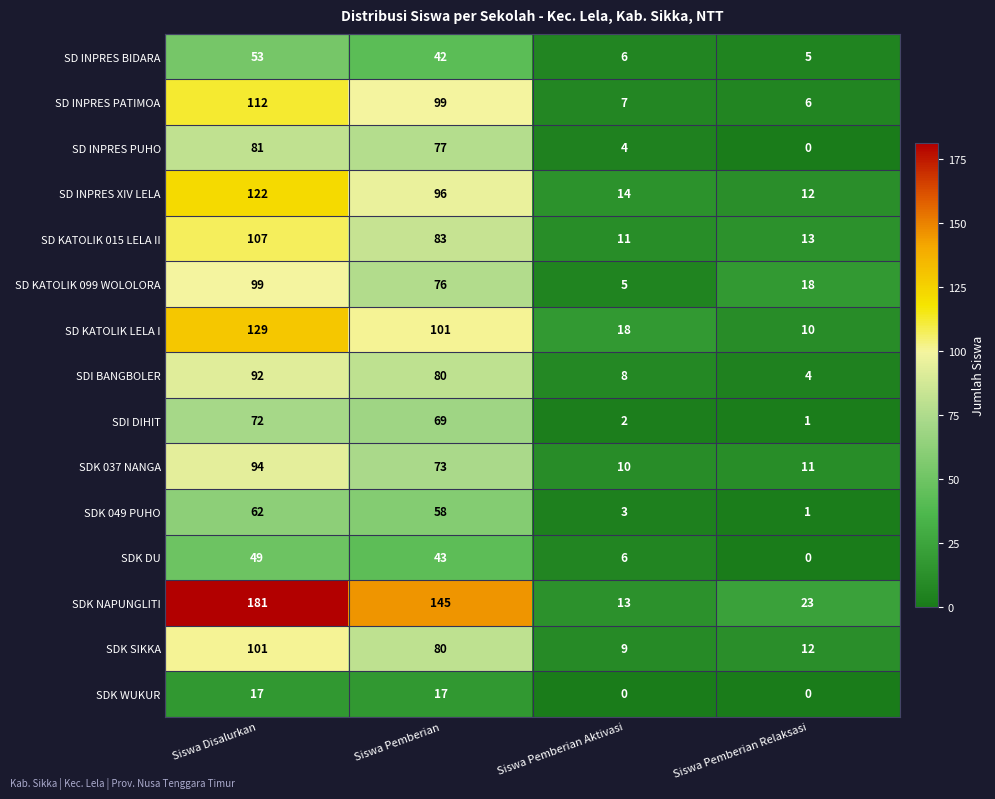

At which category is the sum across all series the highest?

Siswa Disalurkan